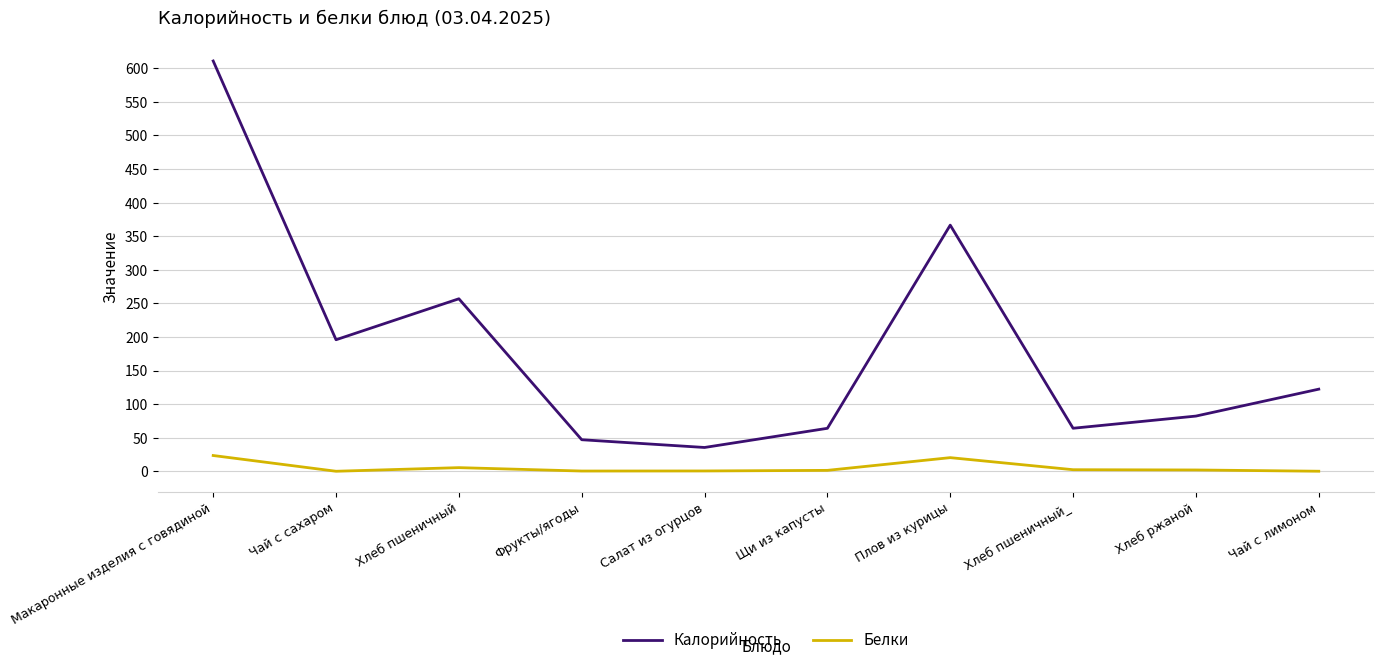

Which series has the widest spread of values?

Калорийность